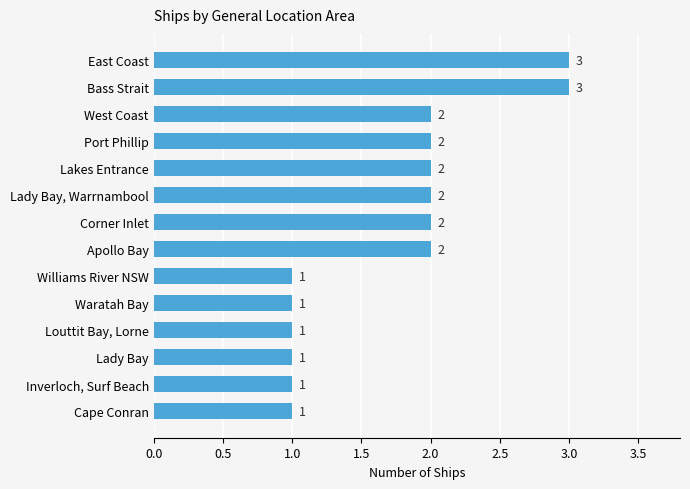

Reading top to bottom, what are all the values shown in this chart?

3	3	2	2	2	2	2	2	1	1	1	1	1	1